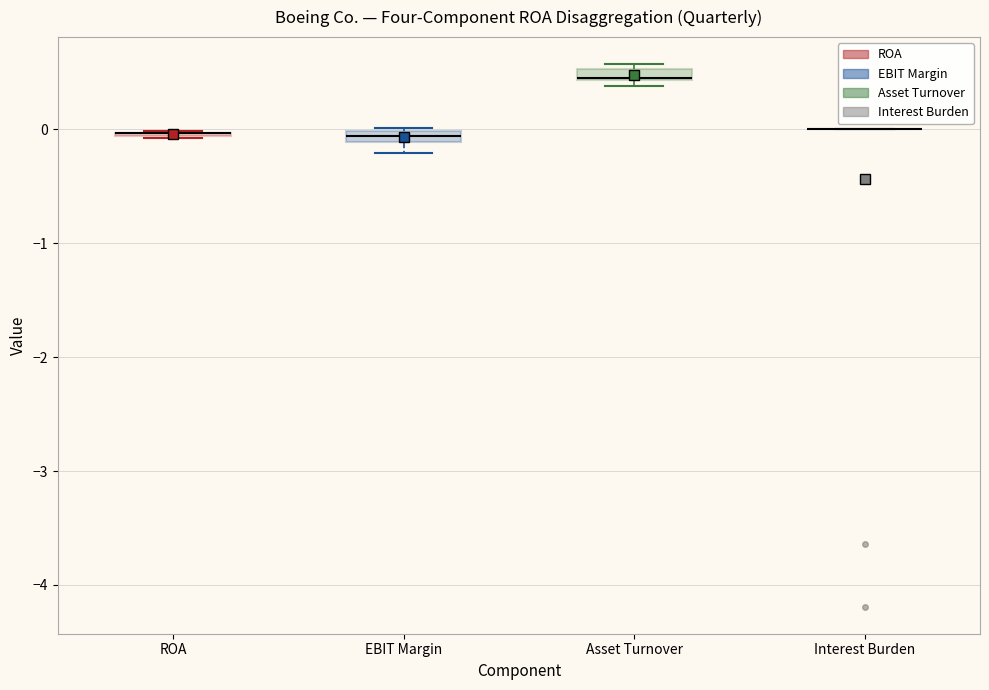

Where is the lower edge of the box for Asset Turnover on the y-axis? The values are not printed on the chart, so give them approximately, as read against the axis.

0.4